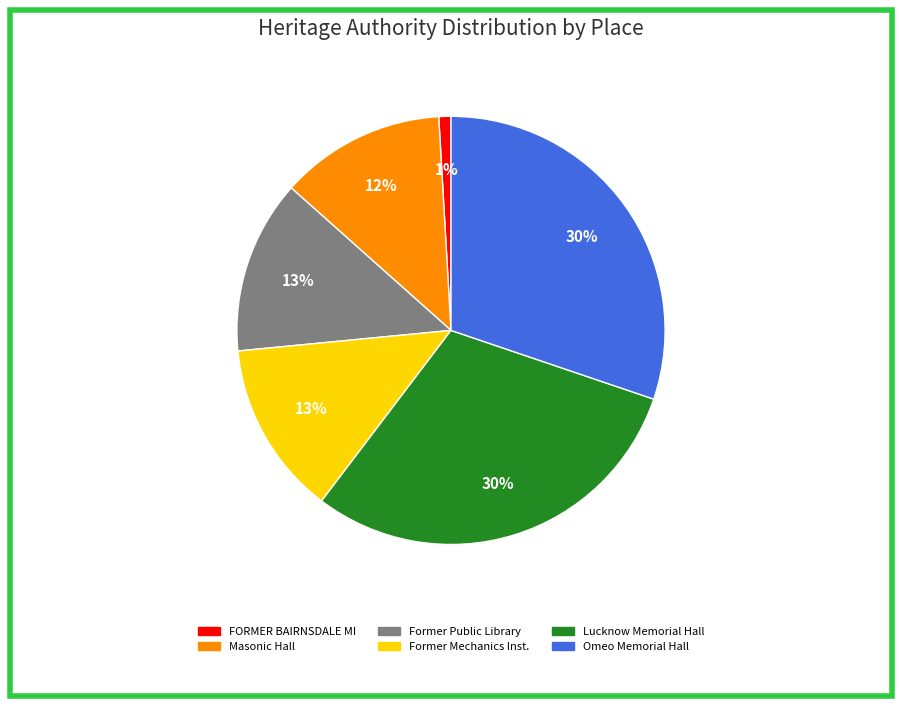

How many slices are in this pie chart?

6